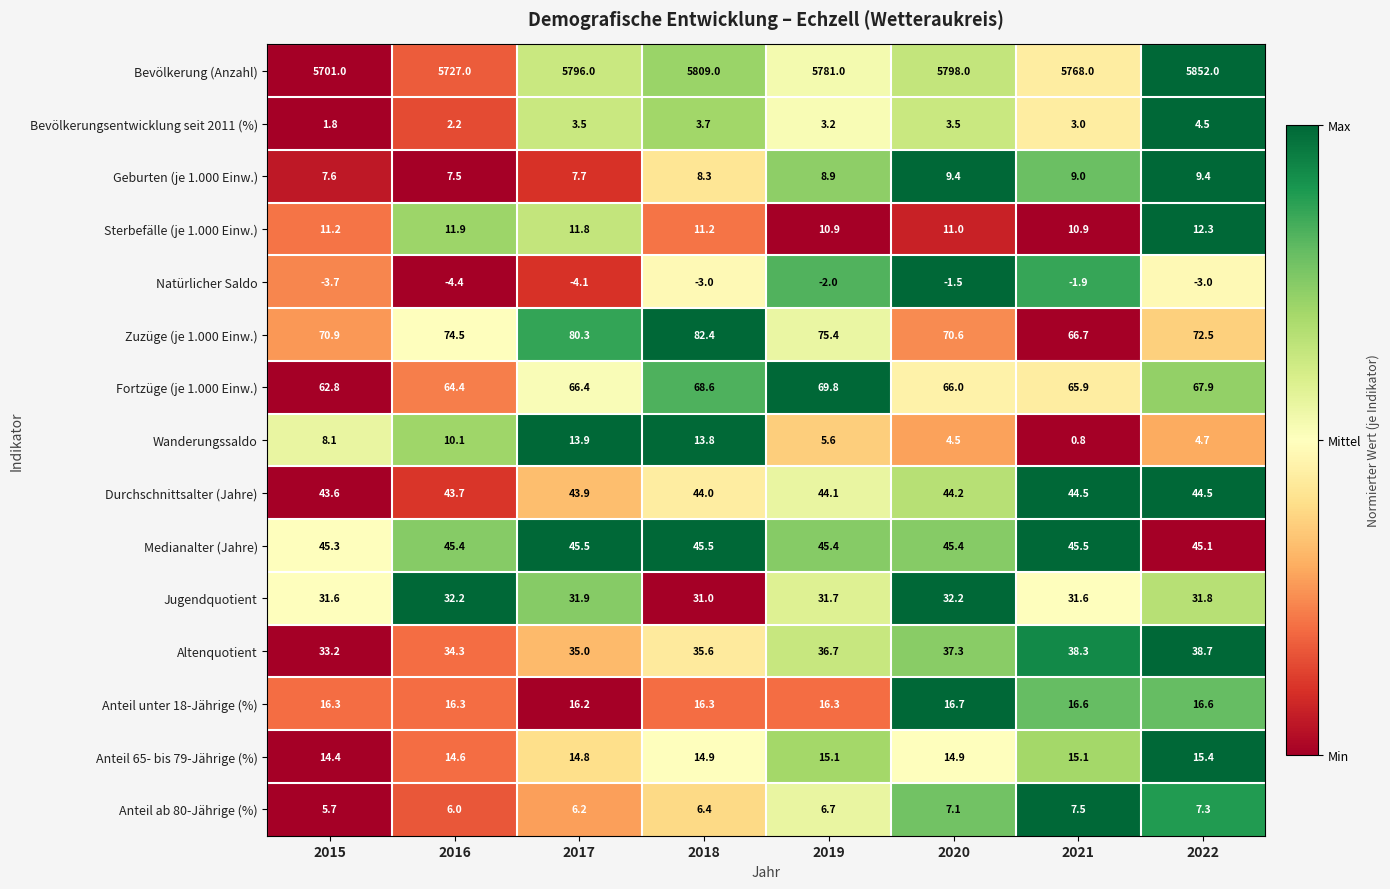

Read the Medianalter (Jahre) value at 2015.

45.3